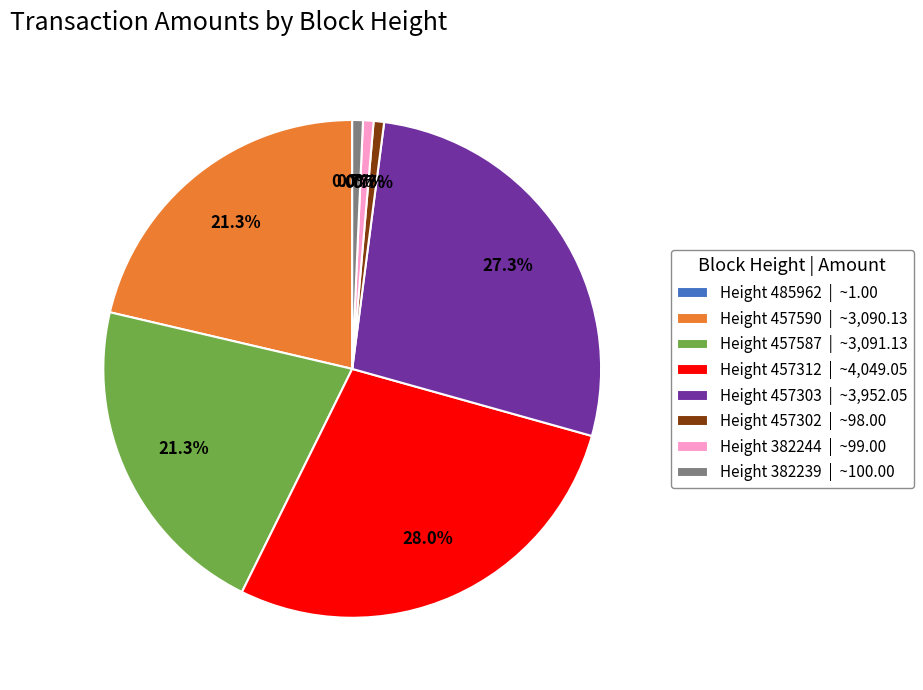

Approximately how many times larger is the value at Height 457312 | ~4,049.05 compared to Height 457587 | ~3,091.13?

1.3